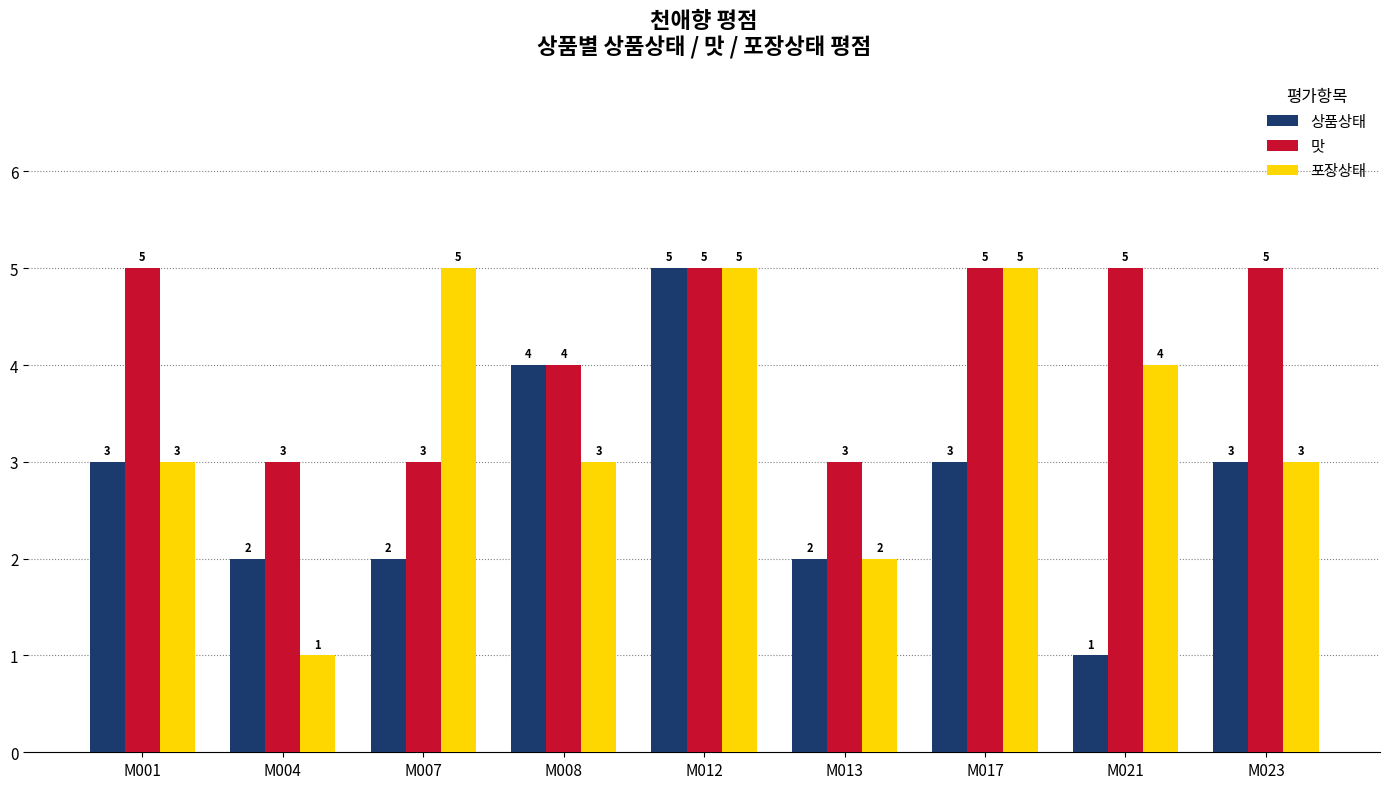

Between M007 and M017, which series saw the biggest shift?

맛